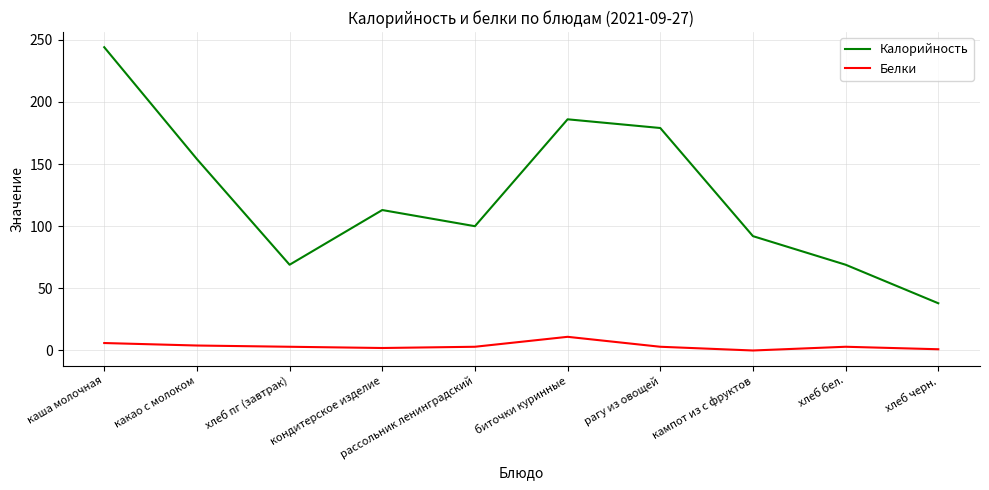

True or false: Калорийность and Белки cross at least once.

False